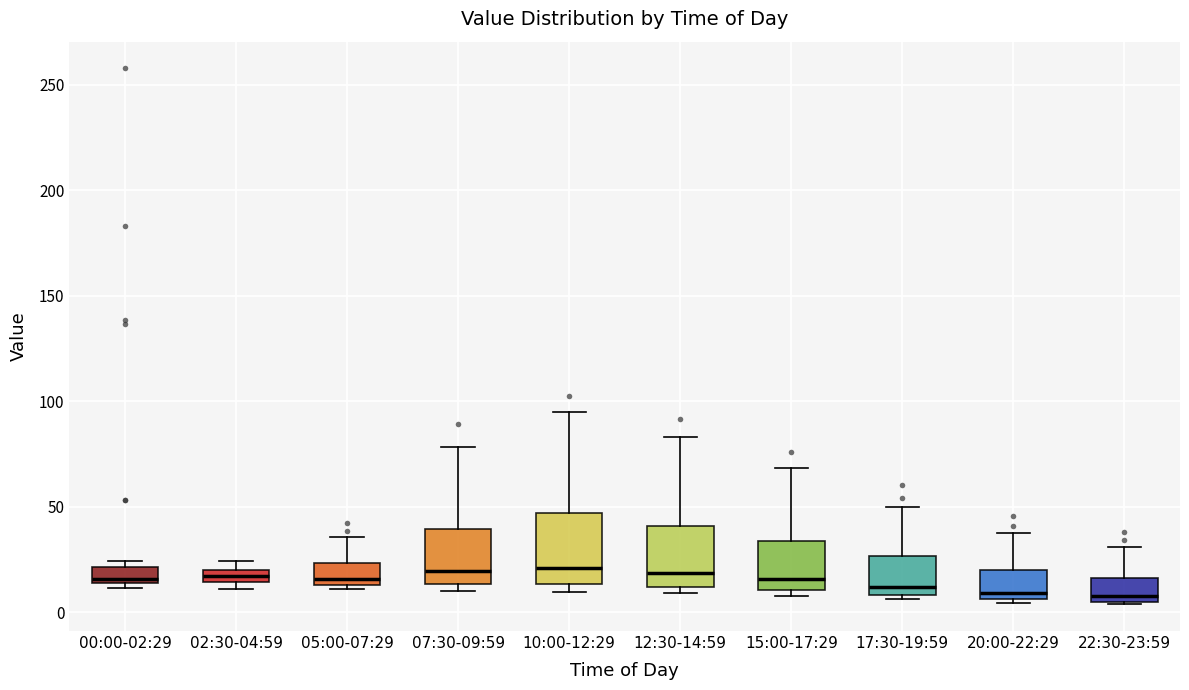

Where is the upper edge of the box for 17:30-19:59 on the y-axis? The values are not printed on the chart, so give them approximately, as read against the axis.

25